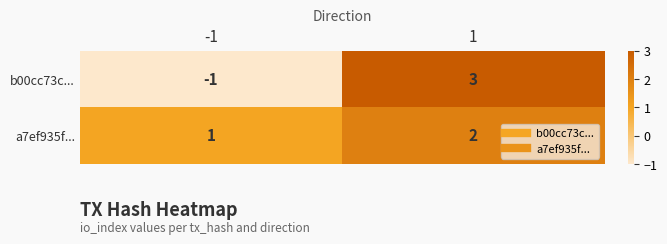

How many values in b00cc73c... are above zero?

1